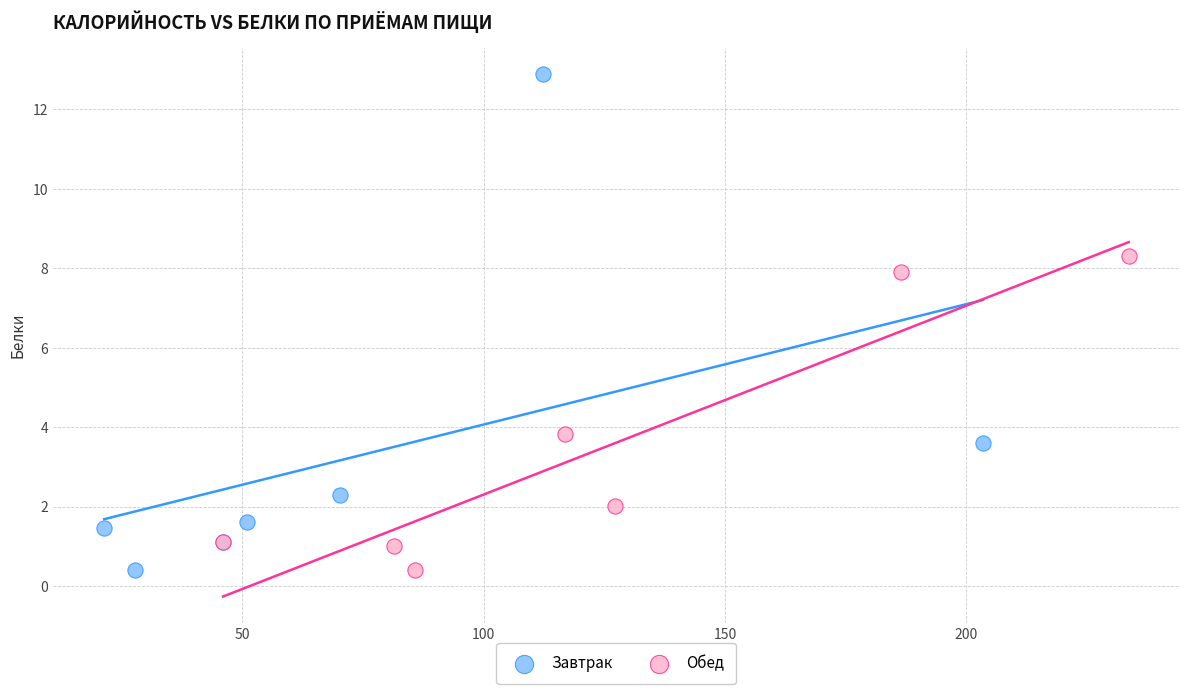

Which series reaches the maximum Y coordinate?

Завтрак